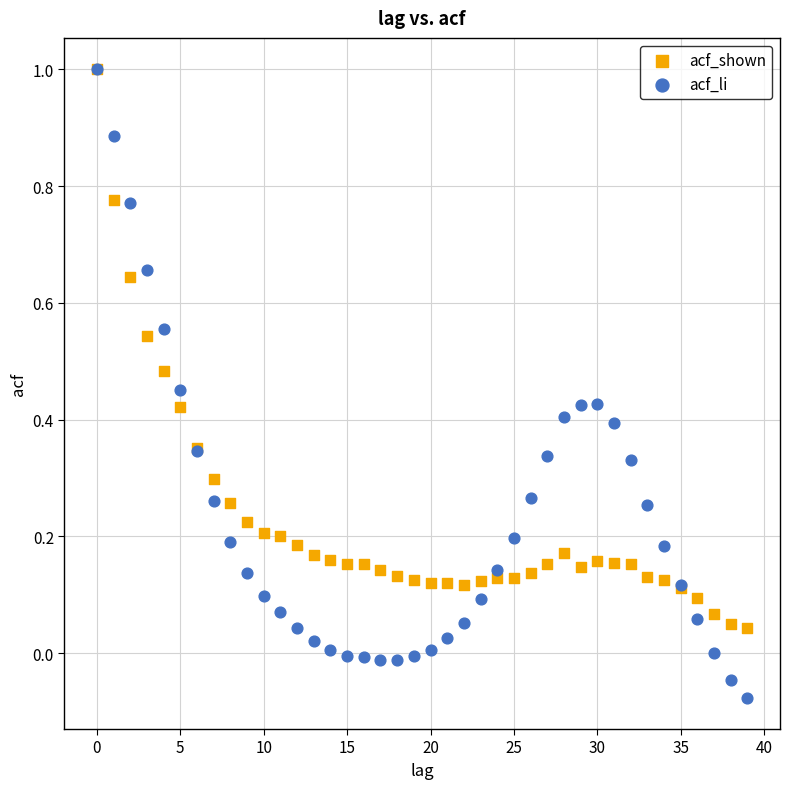

What are all the series names shown in the legend?

acf_shown, acf_li